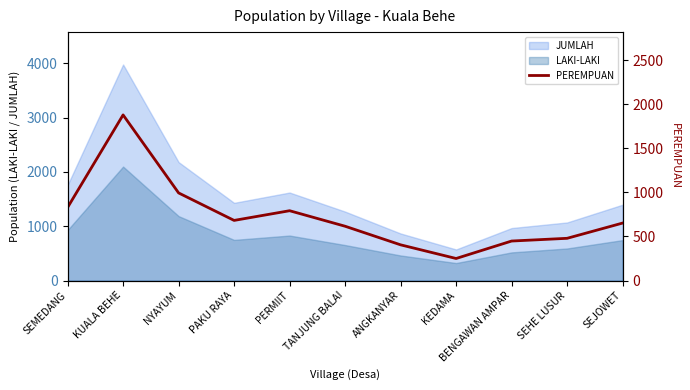

How many interior local valleys (lower than both neighbors) does the data have?

2